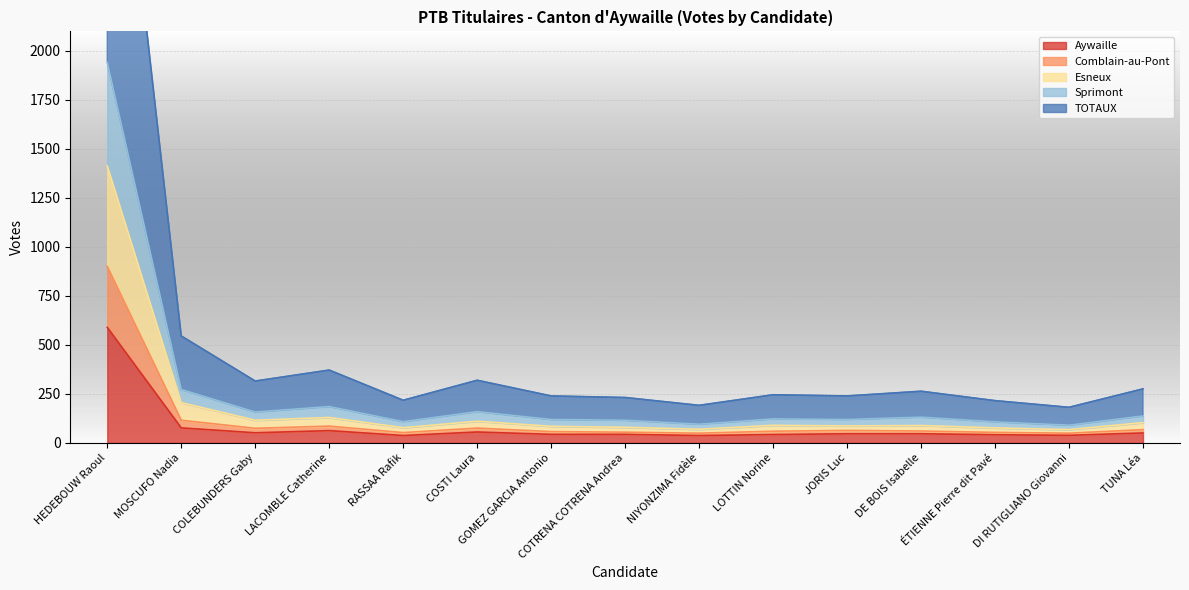

Which has a higher value, ÉTIENNE Pierre dit Pavé or LACOMBLE Catherine?

LACOMBLE Catherine